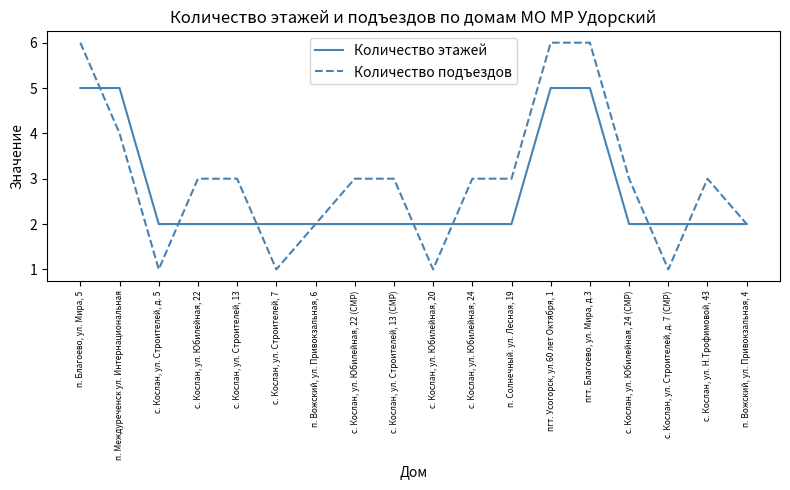

Is it true that Количество этажей equals 1 at с. Кослан, ул. Строителей, д. 5?

False